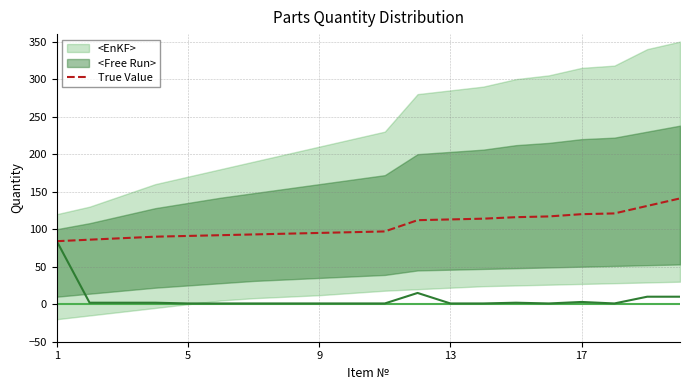

At which label does the data first exceed 97?

11